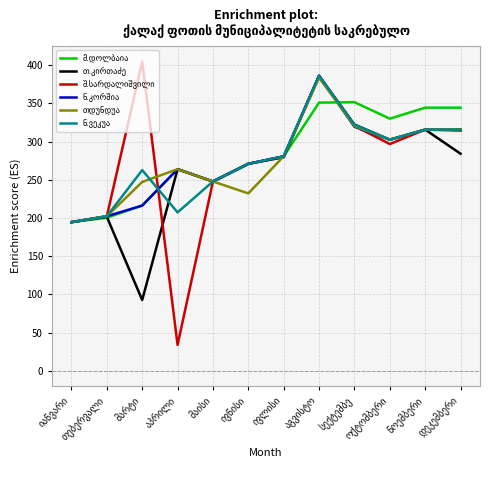

What is the greatest value displayed?

404.7